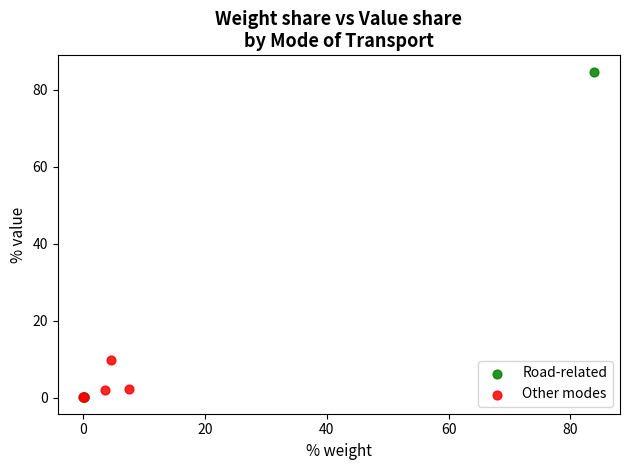

What are all the series names shown in the legend?

Road-related, Other modes